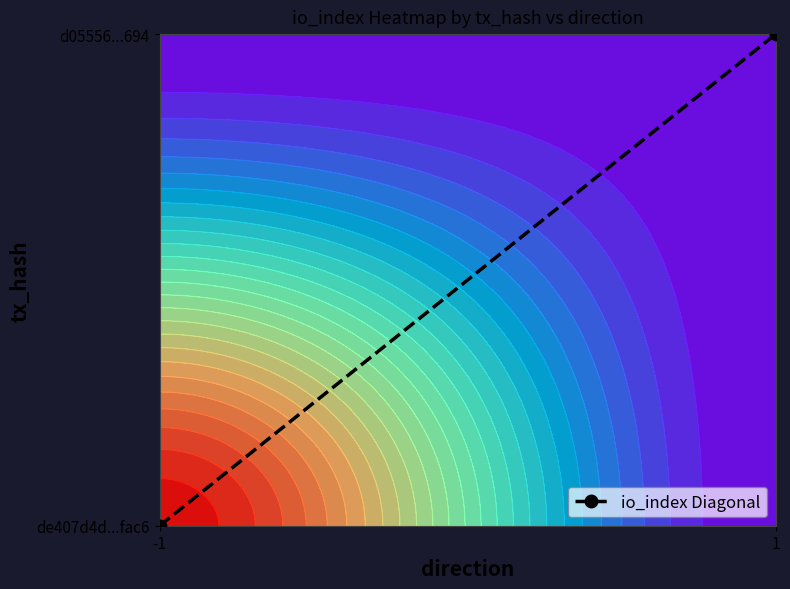

How many values are between 0 and 1?

2